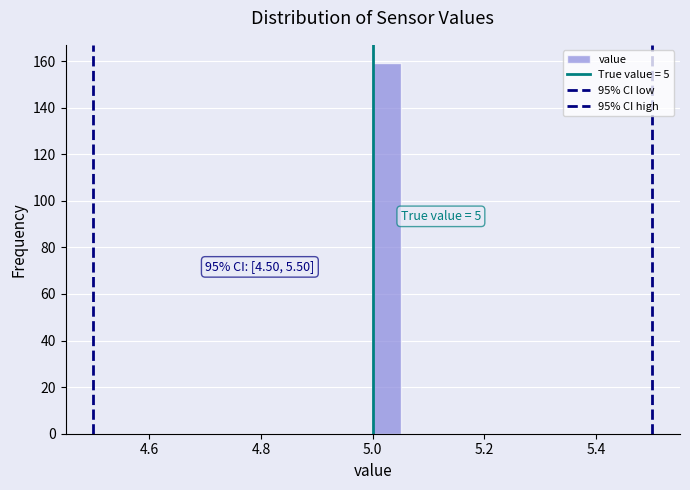

Read against the x-axis, roughly where is the centre of the tallest bar?

5.02